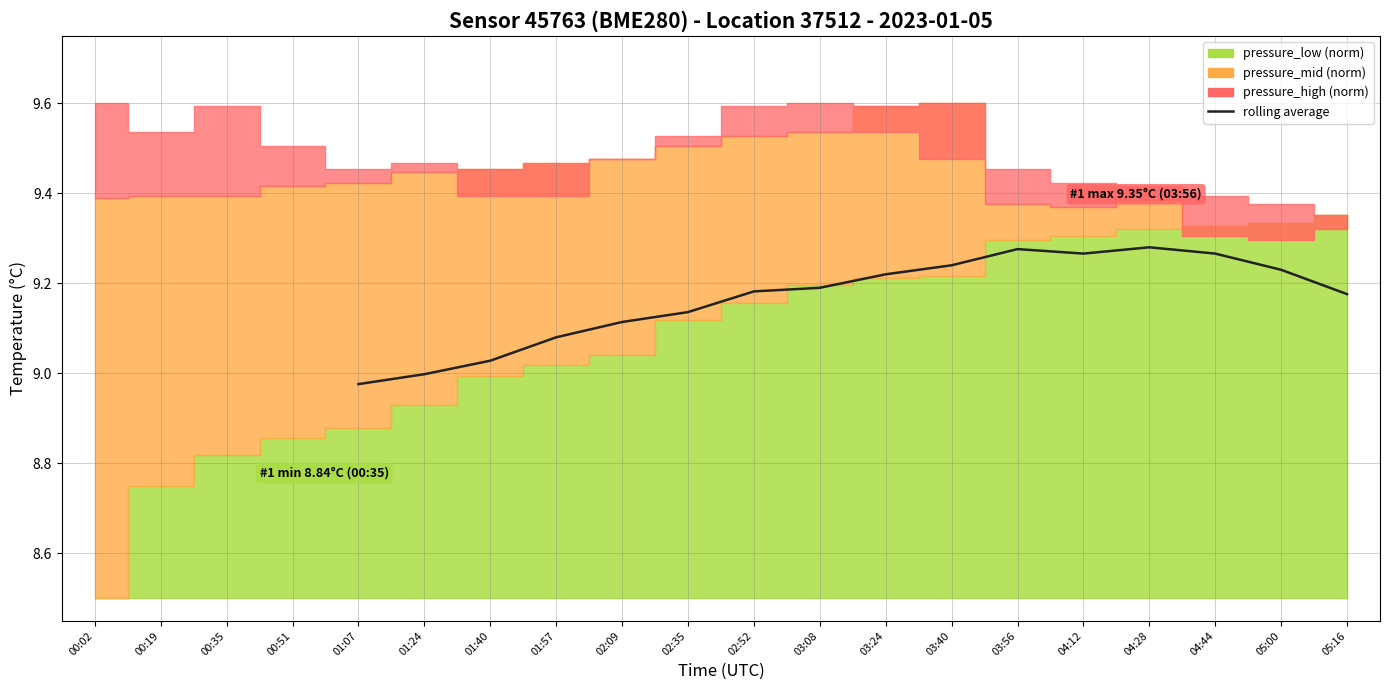

Approximately how many times larger is the value at 05:16 compared to 03:56?

1.0